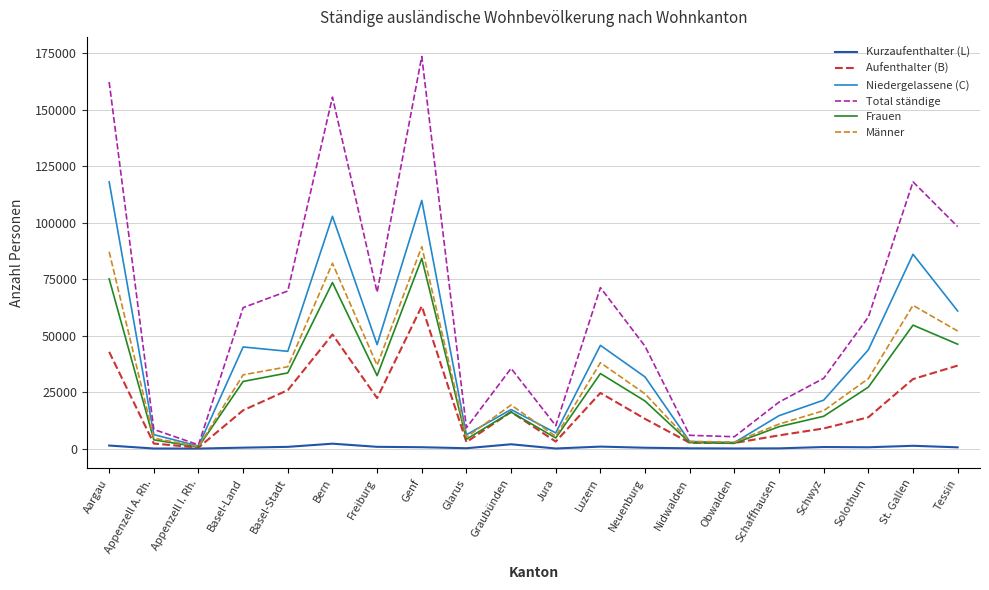

Where does the Frauen series first go above 27225?

Aargau